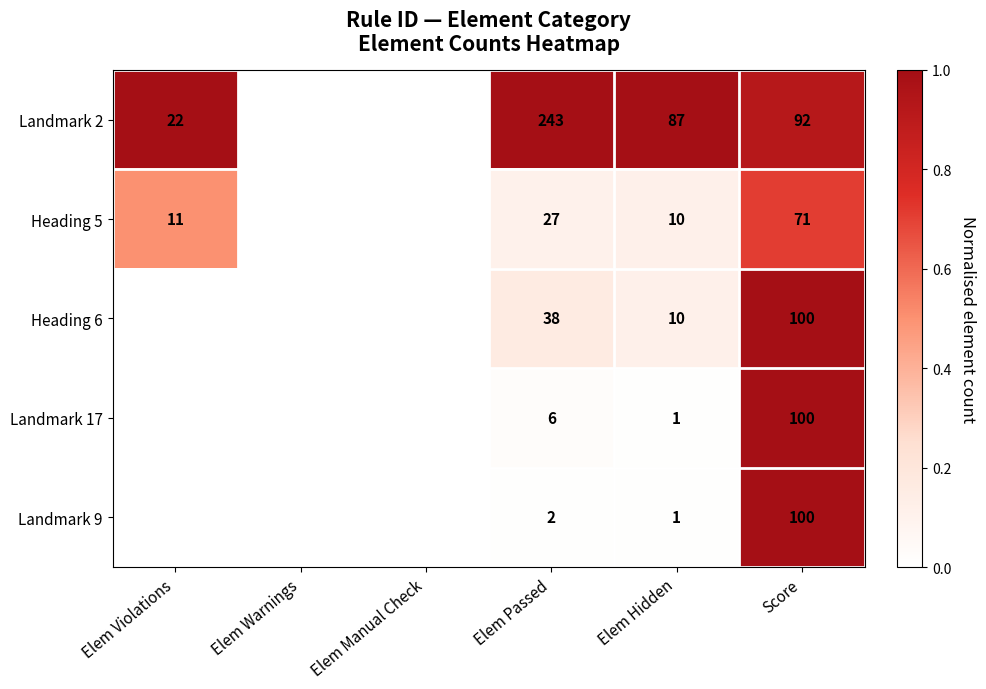

Which has a higher value, Elem Hidden or Elem Warnings?

Elem Hidden